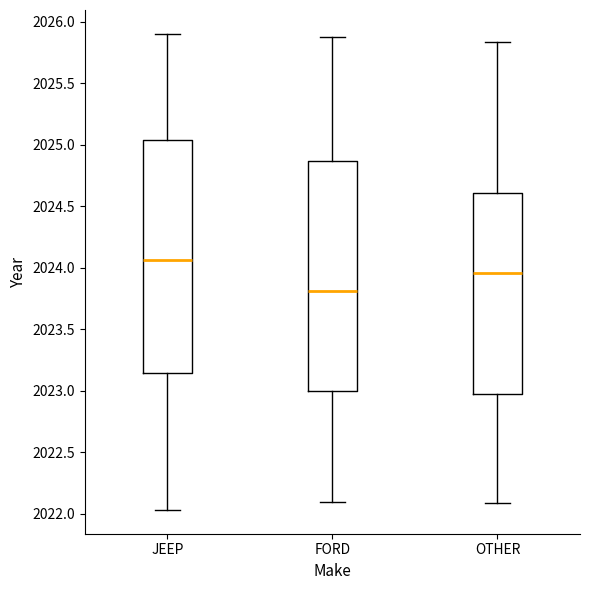

Reading left to right, read every box against the y-axis: the position of its median line, the range the box covers, and the ends of its whiskers. The values are not printed on the chart, so give them approximately, as read against the axis.

JEEP: median 2024.05, box 2023.15 to 2025.05, whiskers 2022.05 to 2025.90
FORD: median 2023.80, box 2023.00 to 2024.85, whiskers 2022.10 to 2025.90
OTHER: median 2023.95, box 2022.95 to 2024.60, whiskers 2022.10 to 2025.85